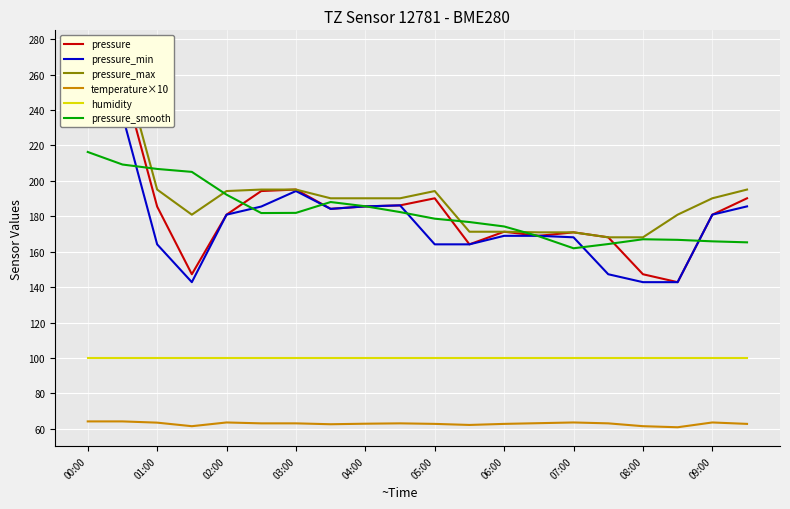

In pressure, how many points are lower than both neighbors (excluding endpoints)?

5